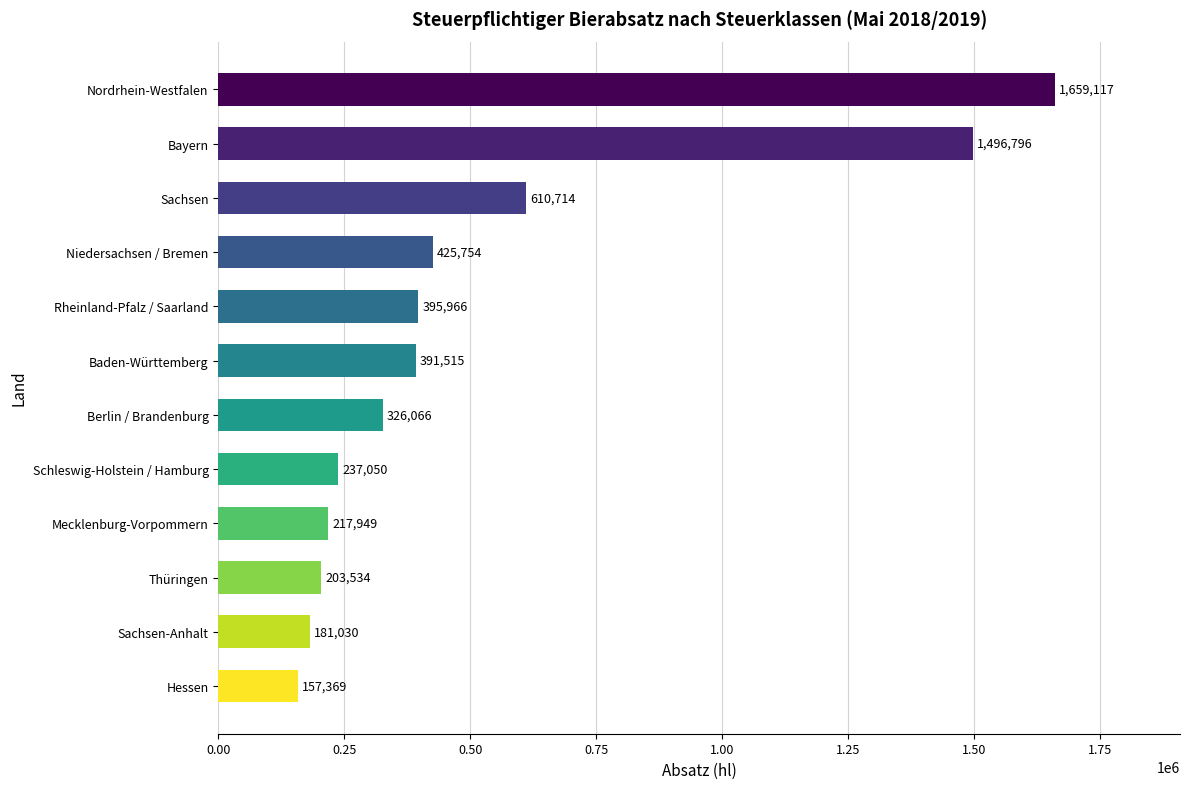

List the labels in order of value, smallest first.

Hessen, Sachsen-Anhalt, Thüringen, Mecklenburg-Vorpommern, Schleswig-Holstein / Hamburg, Berlin / Brandenburg, Baden-Württemberg, Rheinland-Pfalz / Saarland, Niedersachsen / Bremen, Sachsen, Bayern, Nordrhein-Westfalen